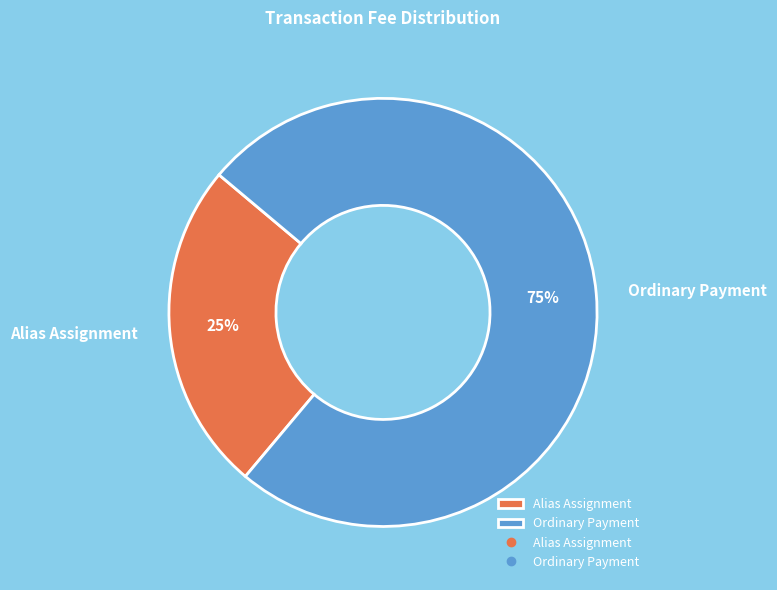

Which category has the biggest portion of the pie?

Ordinary Payment